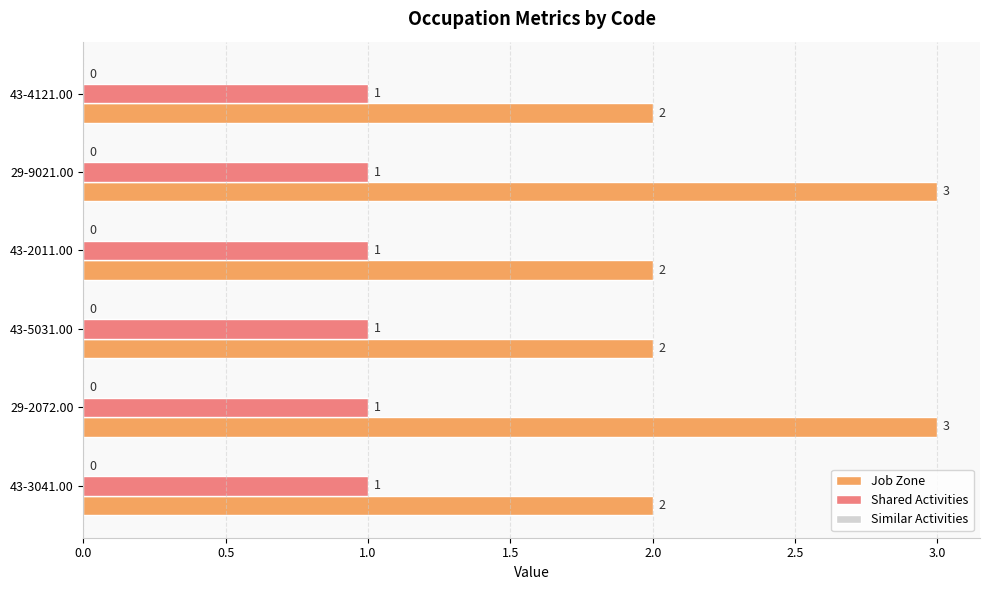

The Job Zone series shows 1 at 43-3041.00. True or false?

False